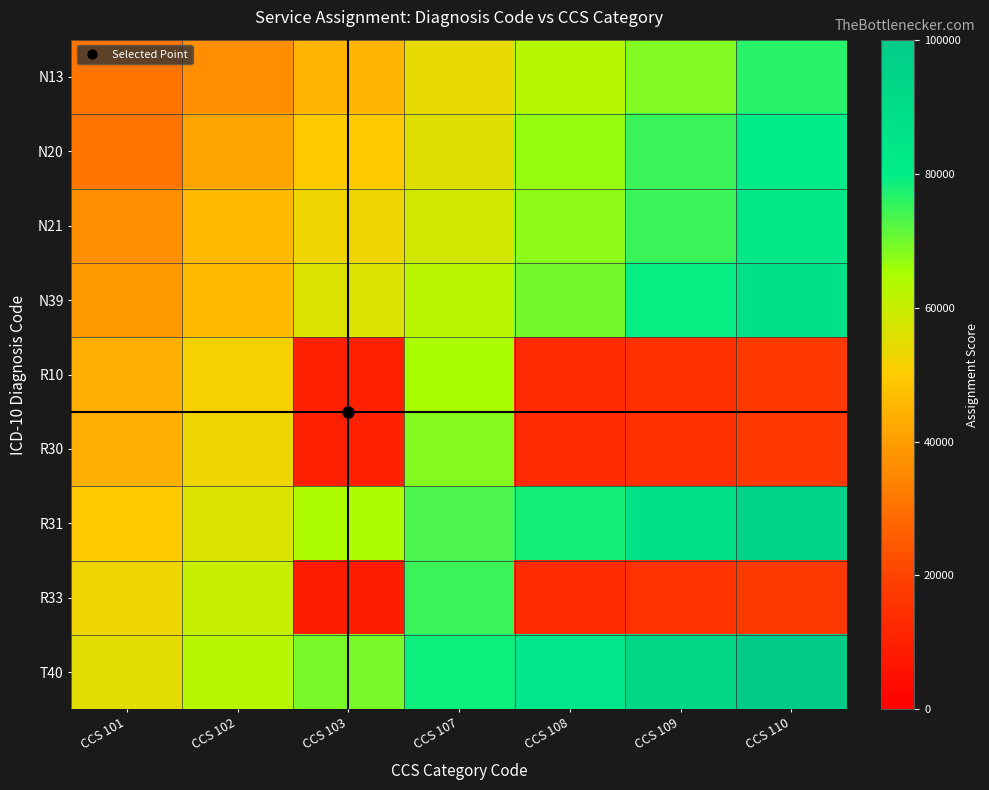

Which category has the highest value across all series?

CCS 110